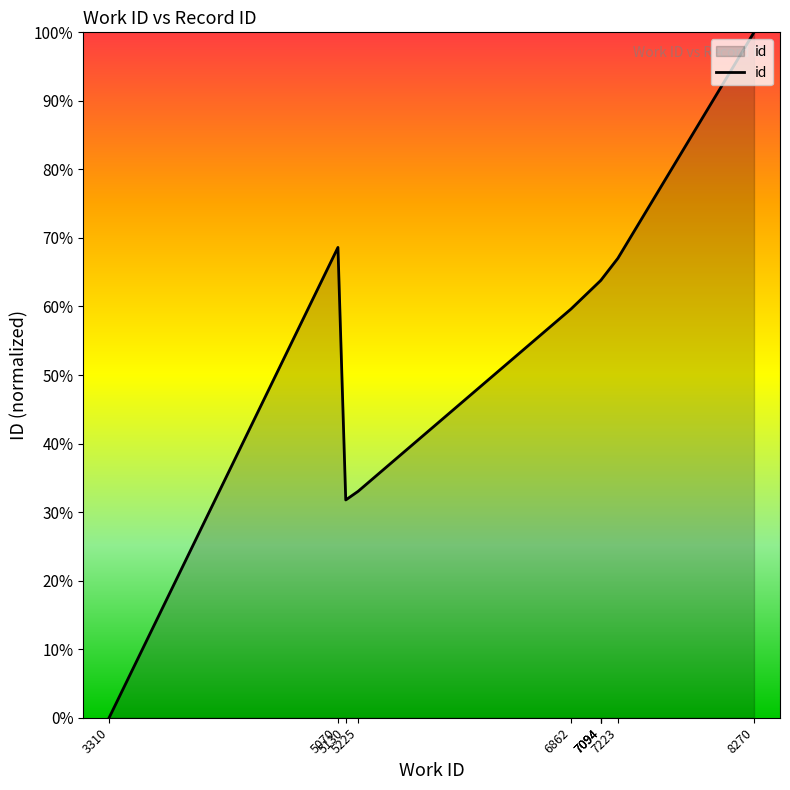

At which category does the data reach its first local valley?

5130